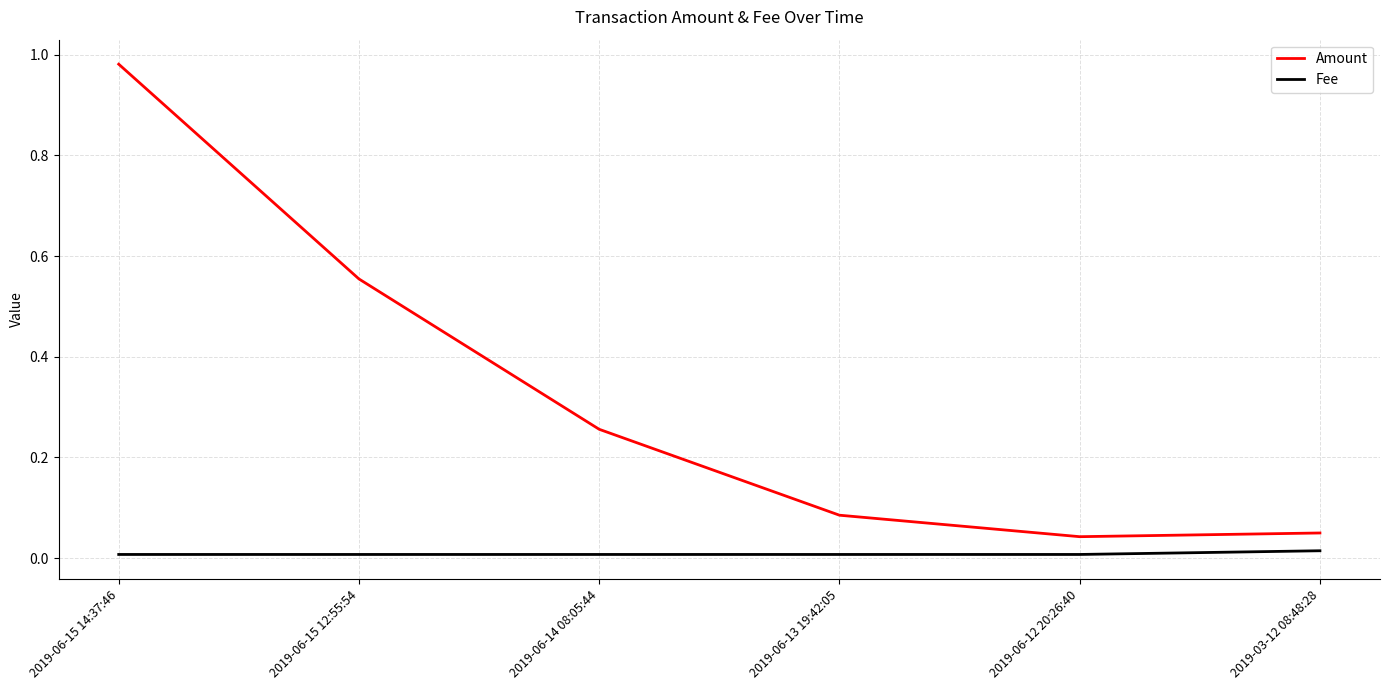

How many Fee values are between 0 and 1?

6